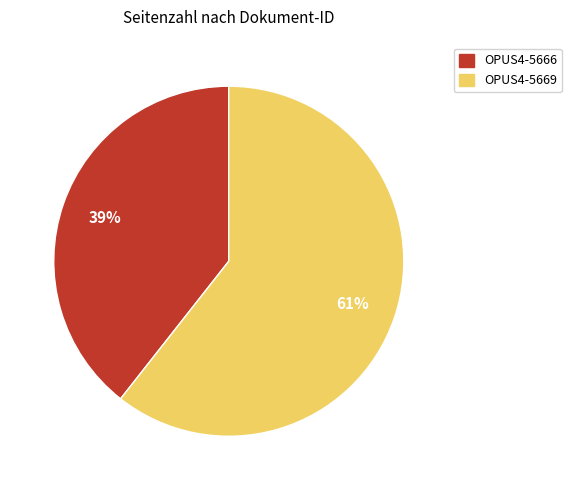

What is the largest slice in the pie chart?

OPUS4-5669